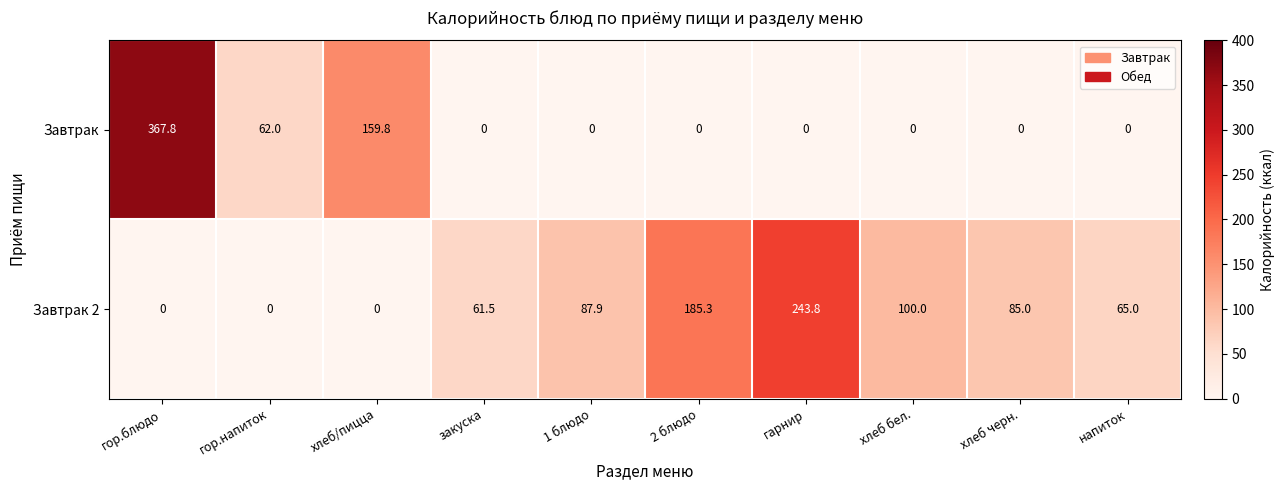

What is the spread (max minus min) of values at закуска?

61.5